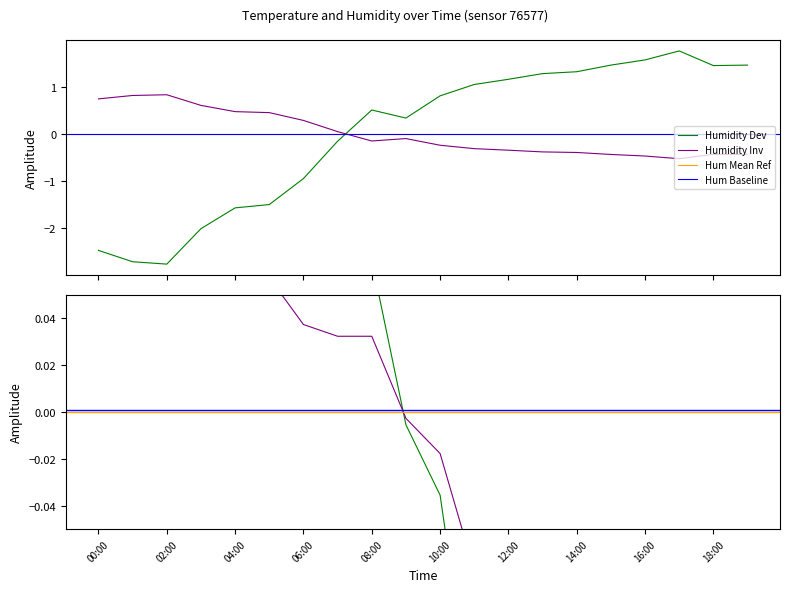

After their last crossing, which series has the higher values: Humidity Inv or Humidity Dev?

Humidity Dev